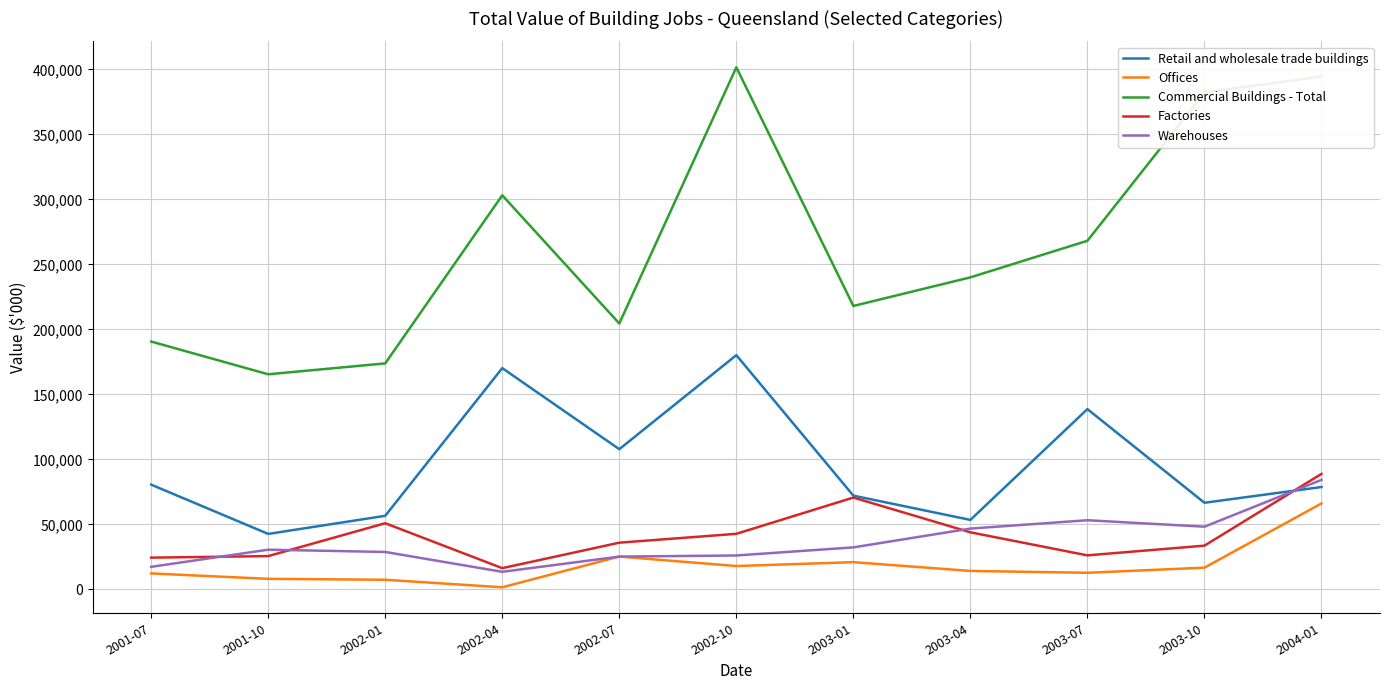

Which series has the largest range (max minus min)?

Commercial Buildings - Total